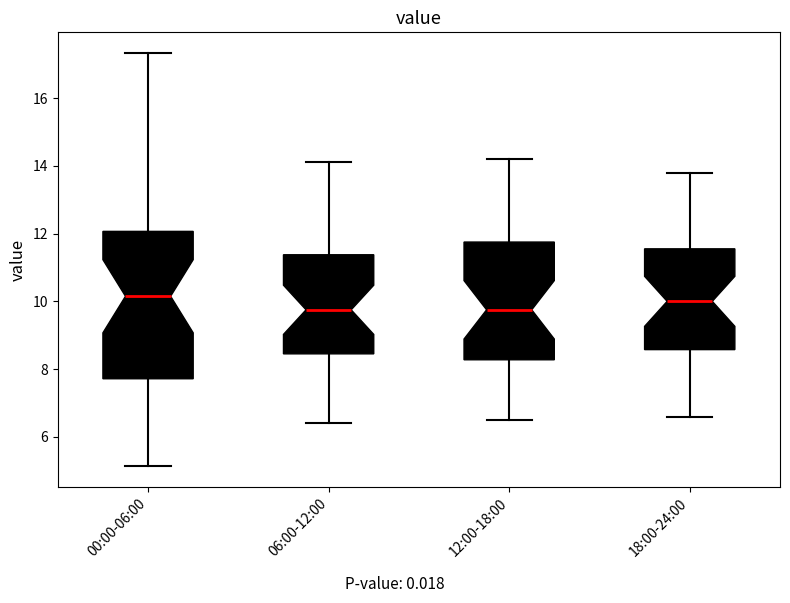

Which box is the tallest, from its lower edge to its upper edge?

00:00-06:00